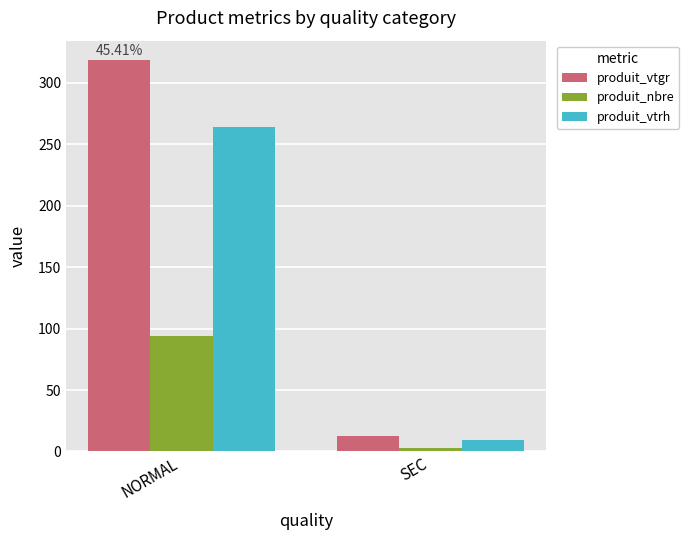

Are the bars horizontal?

No